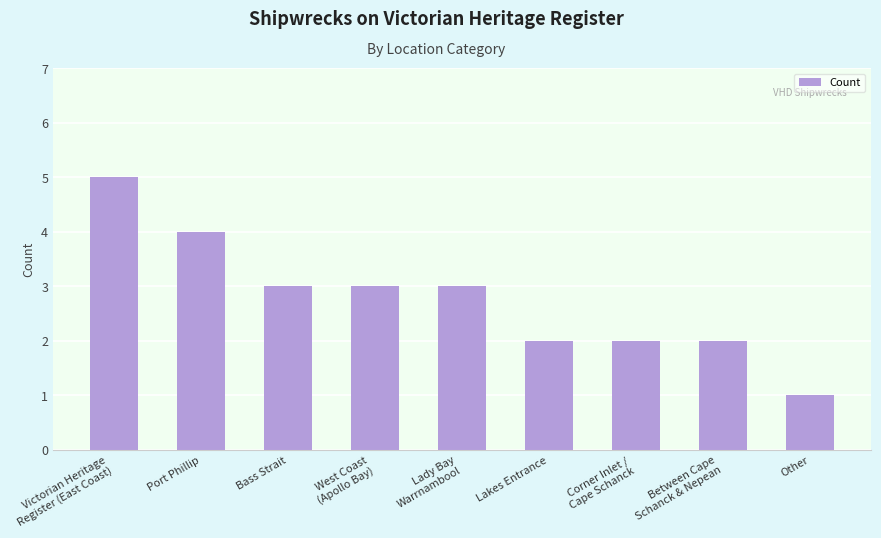

At which category does the chart reach its minimum across all series?

Other